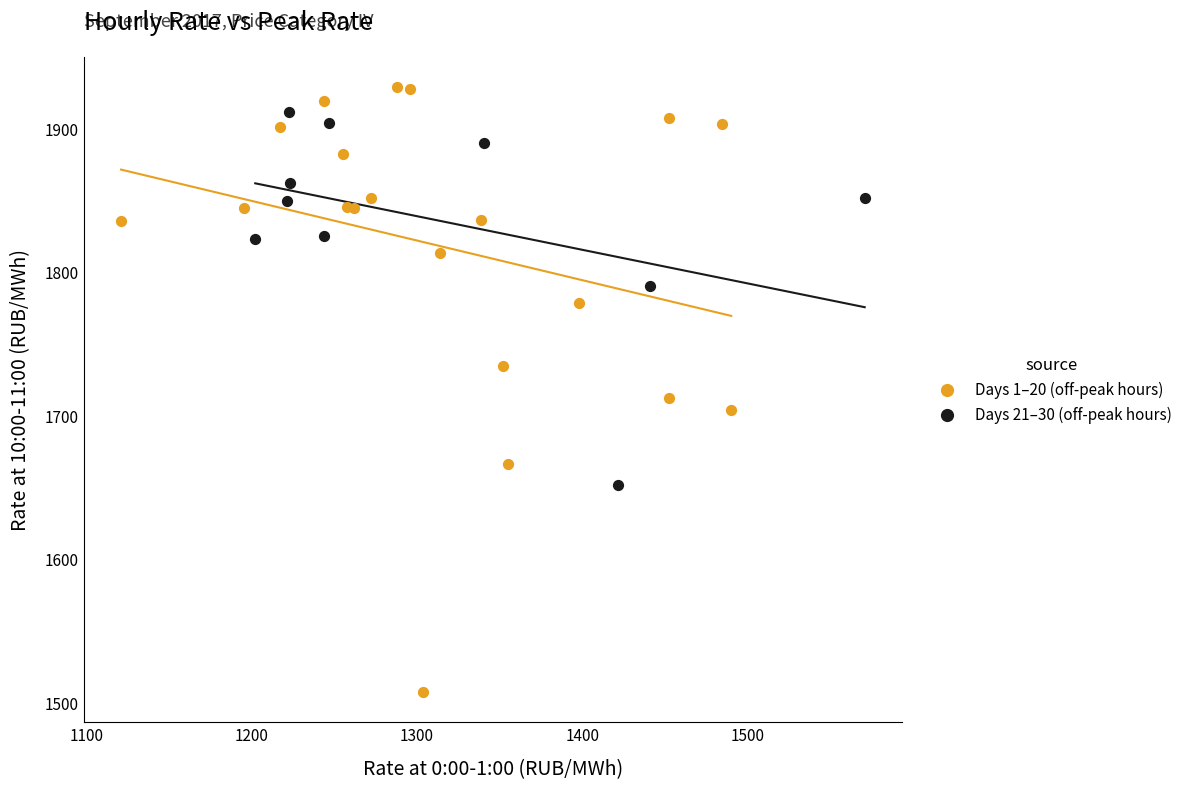

Which series has the largest Y range (max minus min)?

Days 1–20 (off-peak hours)